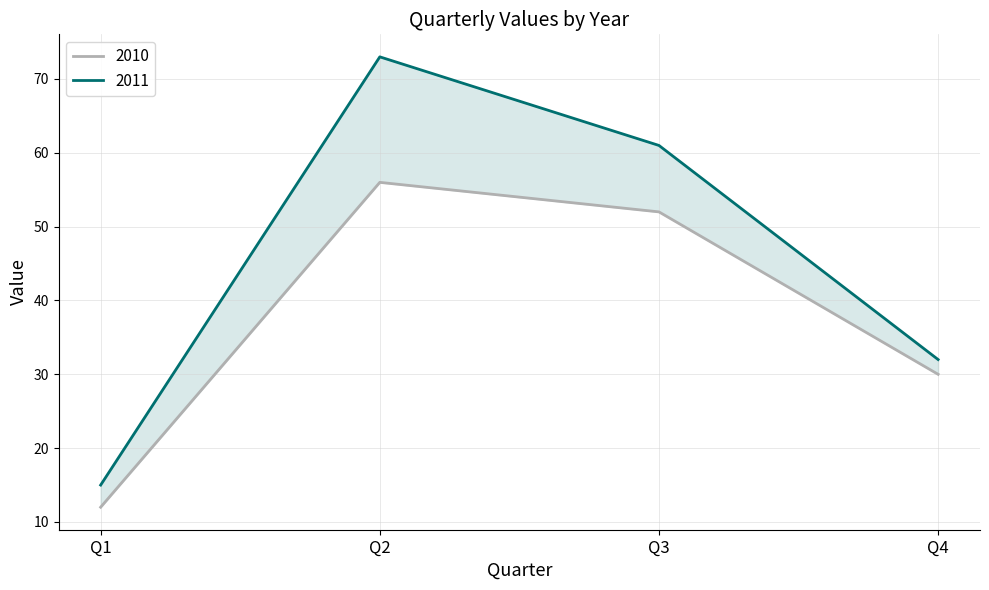

Which series has the largest total across all categories?

2011